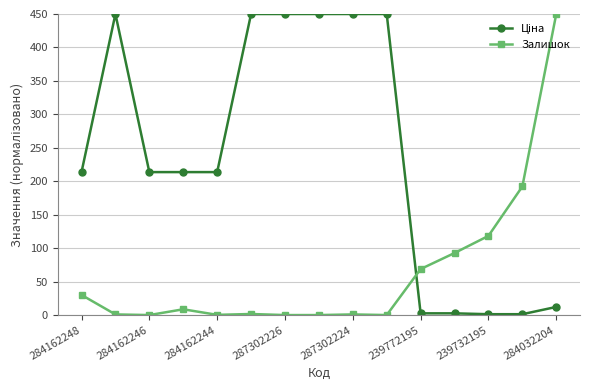

At how many categories does at least one series exceed 357?

7